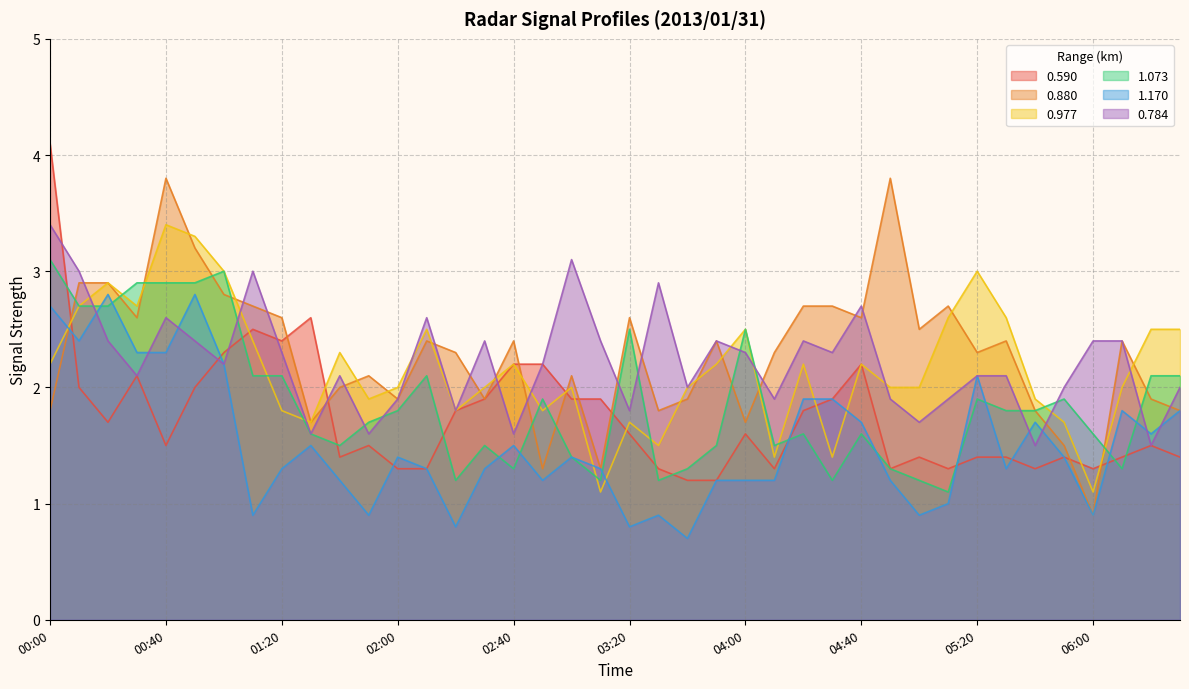

What is the minimum value shown in the chart?

0.7